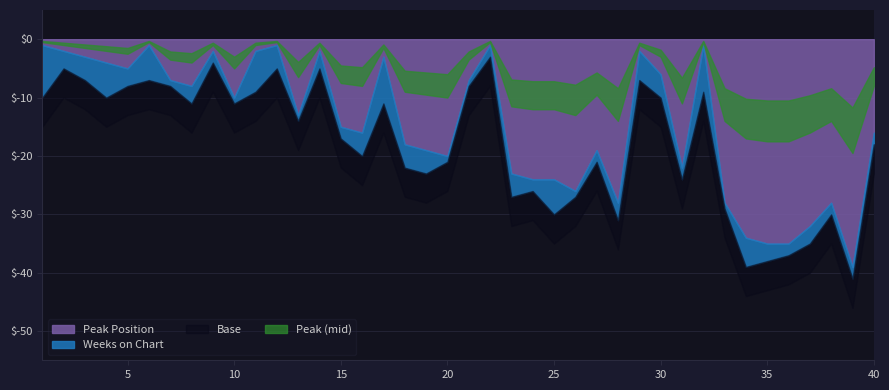

Which has a higher value, 31 or 19?

31